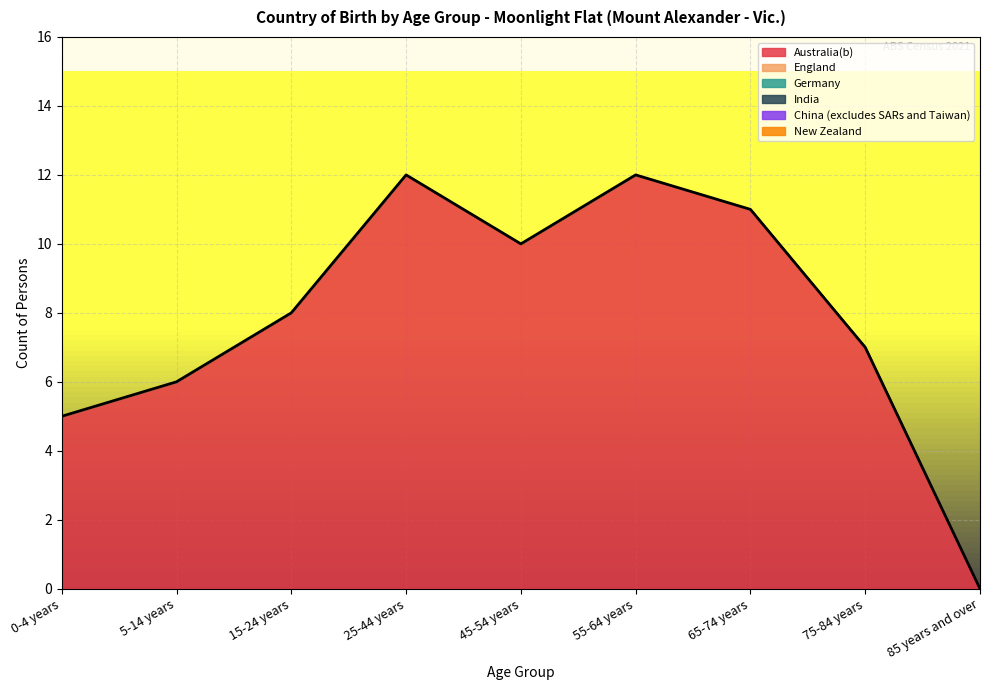

What is the label of the 7th point from the left?

65-74 years